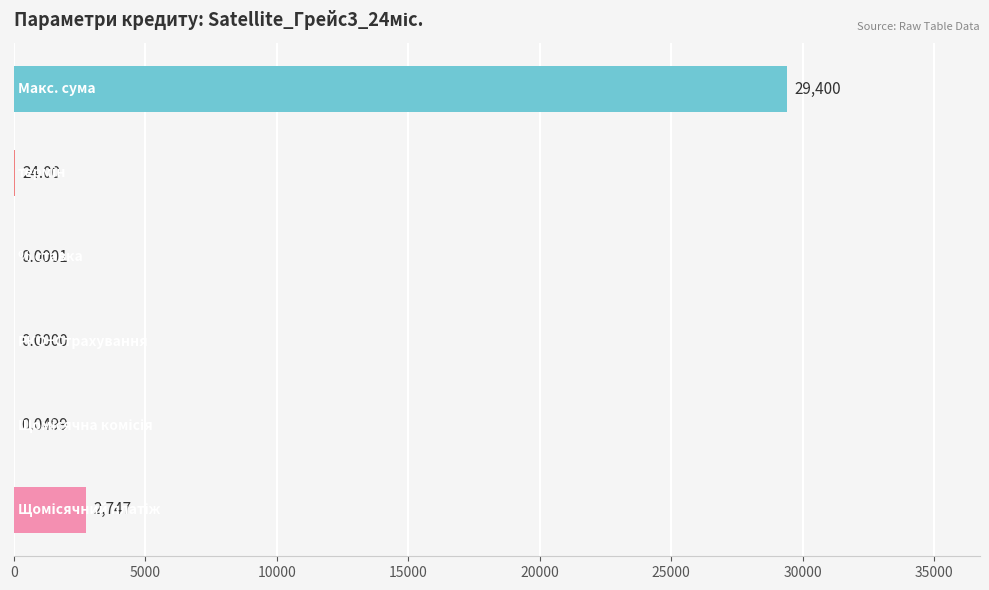

What is the sum of all values?

32171.2